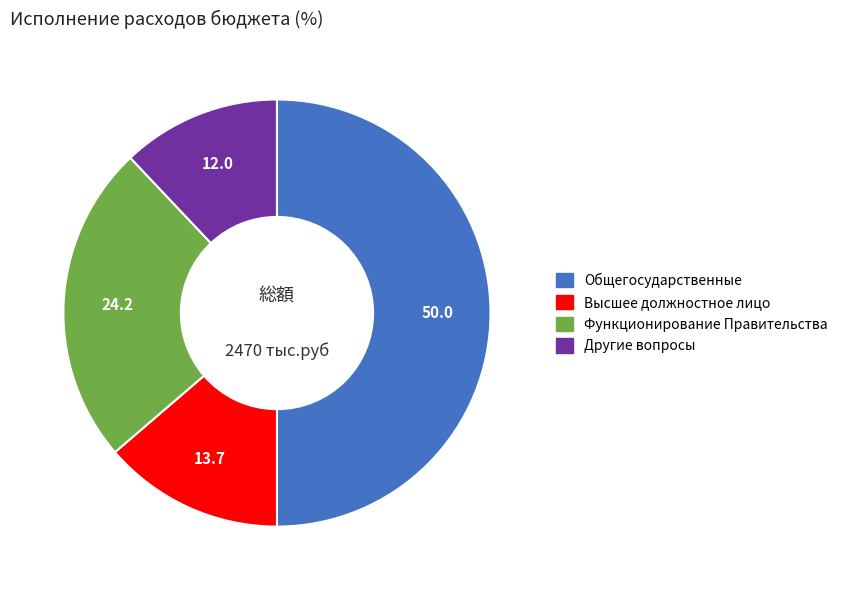

How many slices are in this pie chart?

4